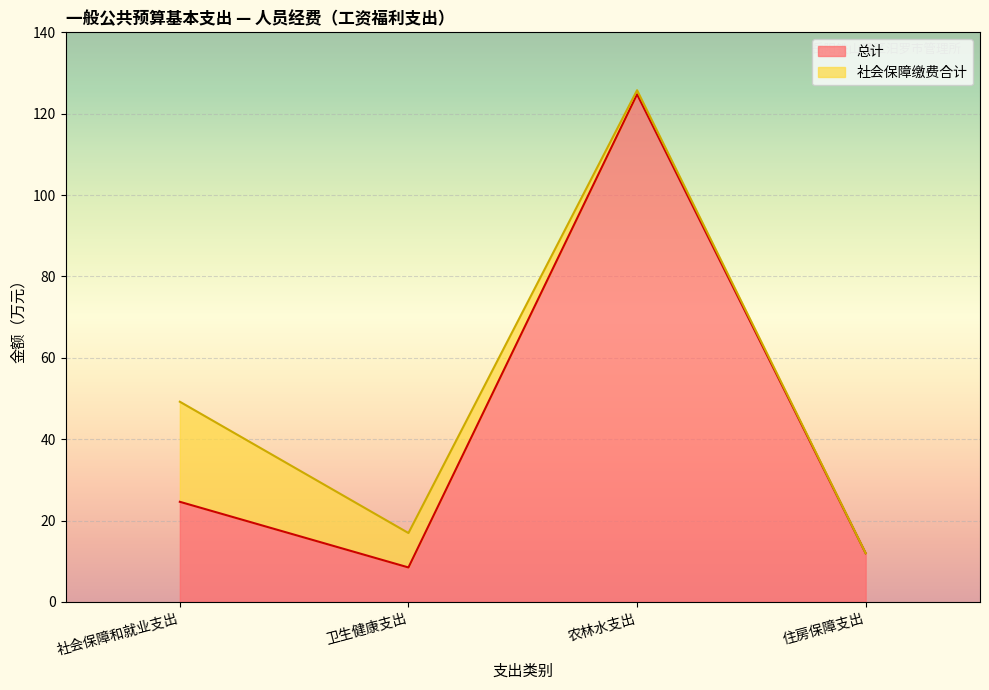

At which label does the data first exceed 24?

社会保障和就业支出